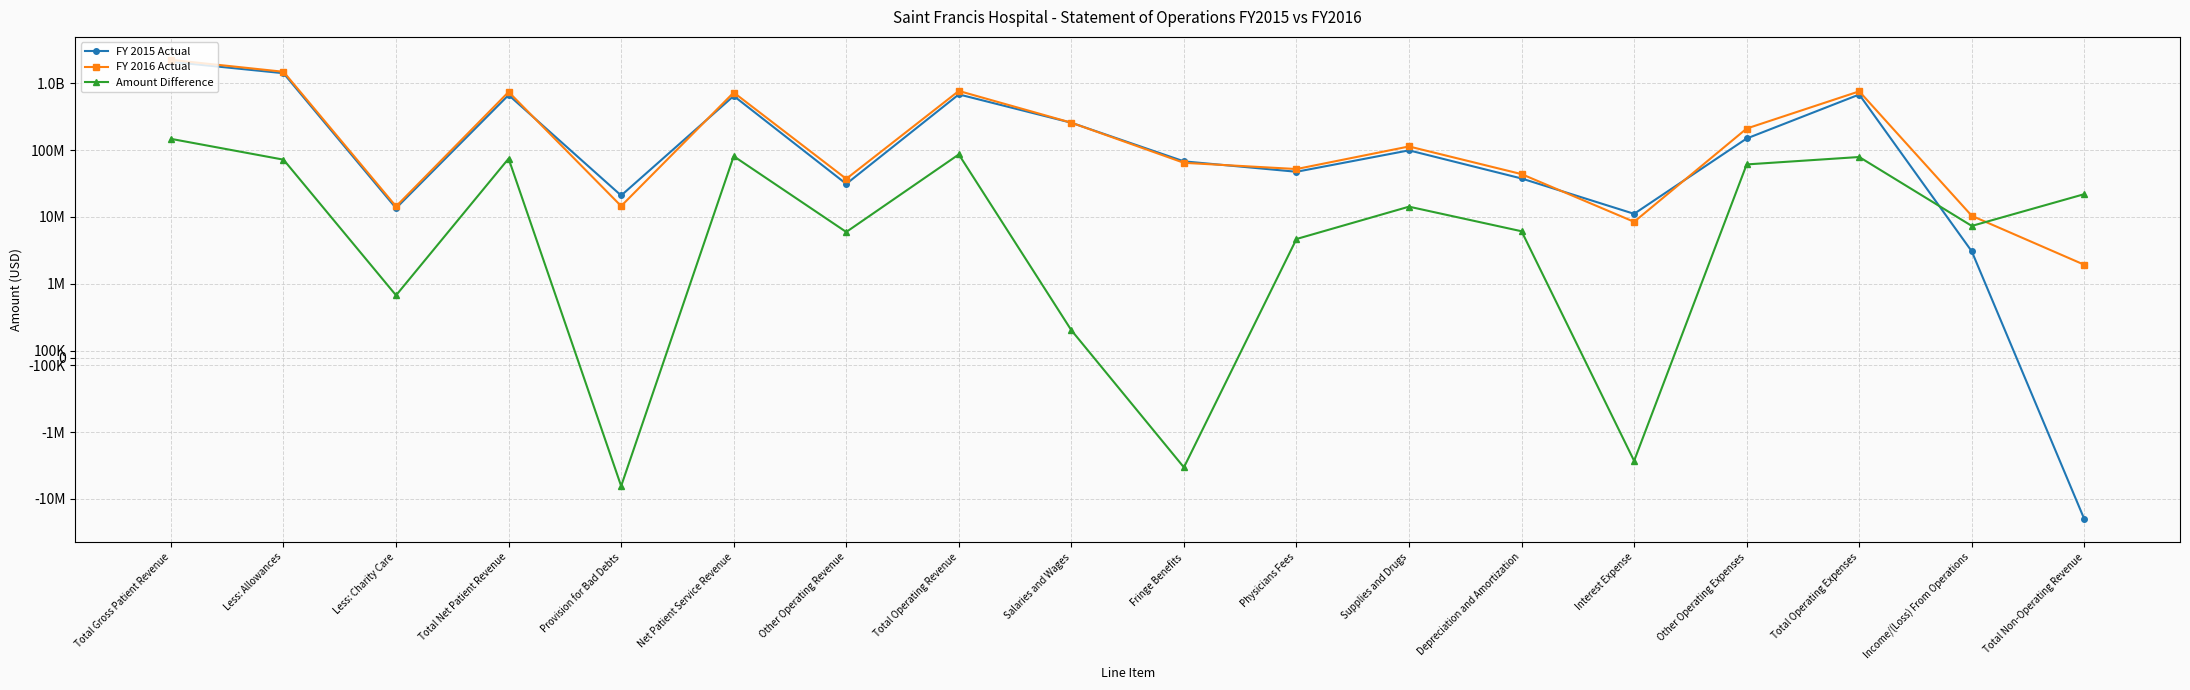

What is the label of the 12th point from the right?

Other Operating Revenue